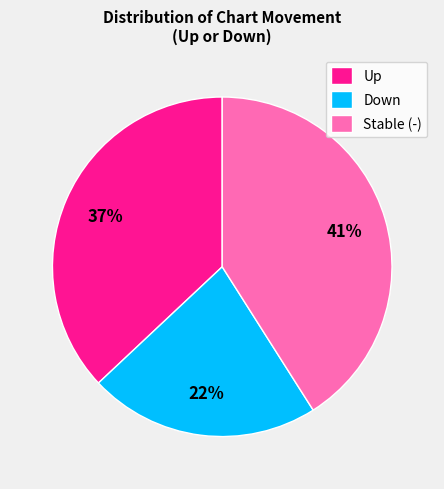

To the nearest percent, what percentage of the pie is Down?

22%